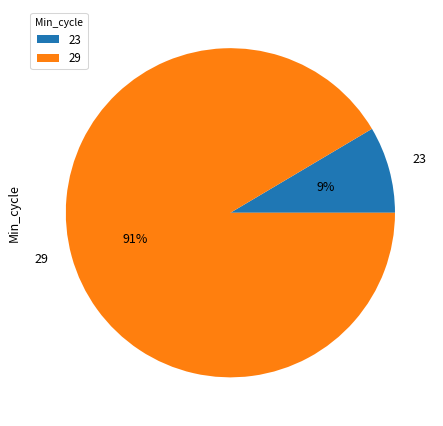

Count the number of slices in the pie.

2